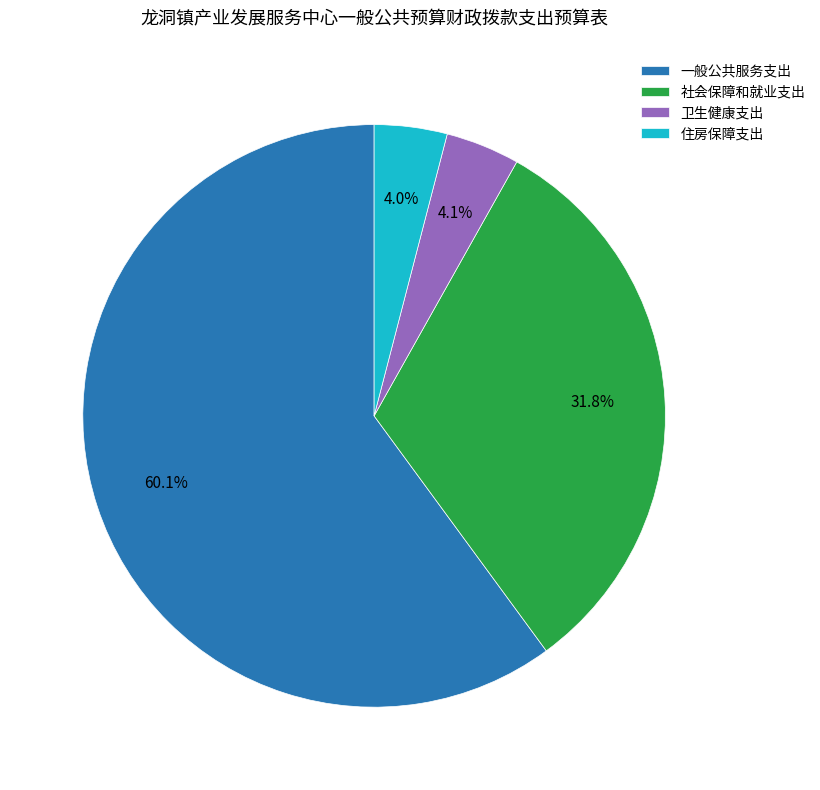

To the nearest percent, what is the average slice percentage?

25%